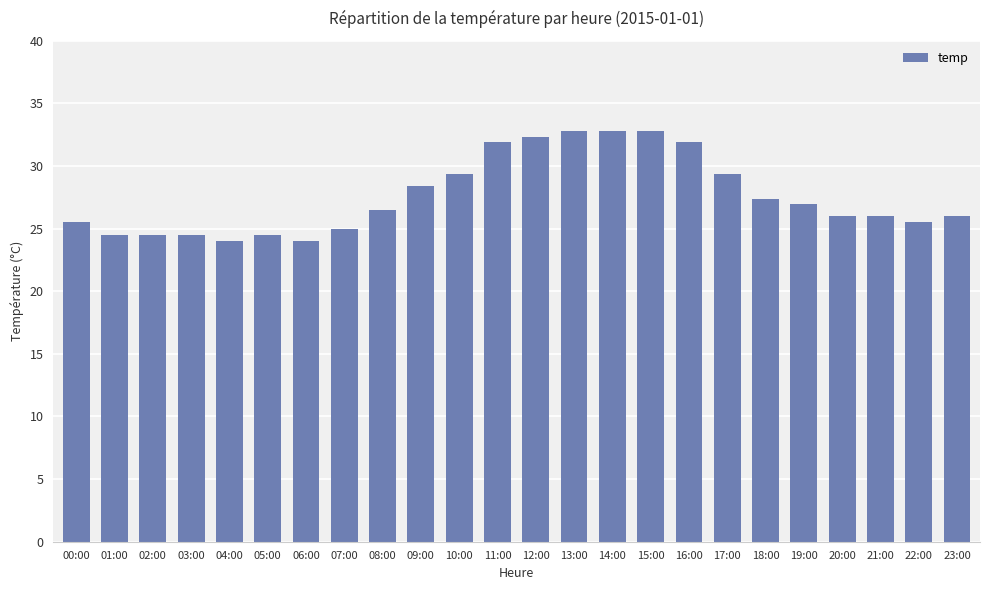

True or false: the data shows 25.0 at 07:00.

True